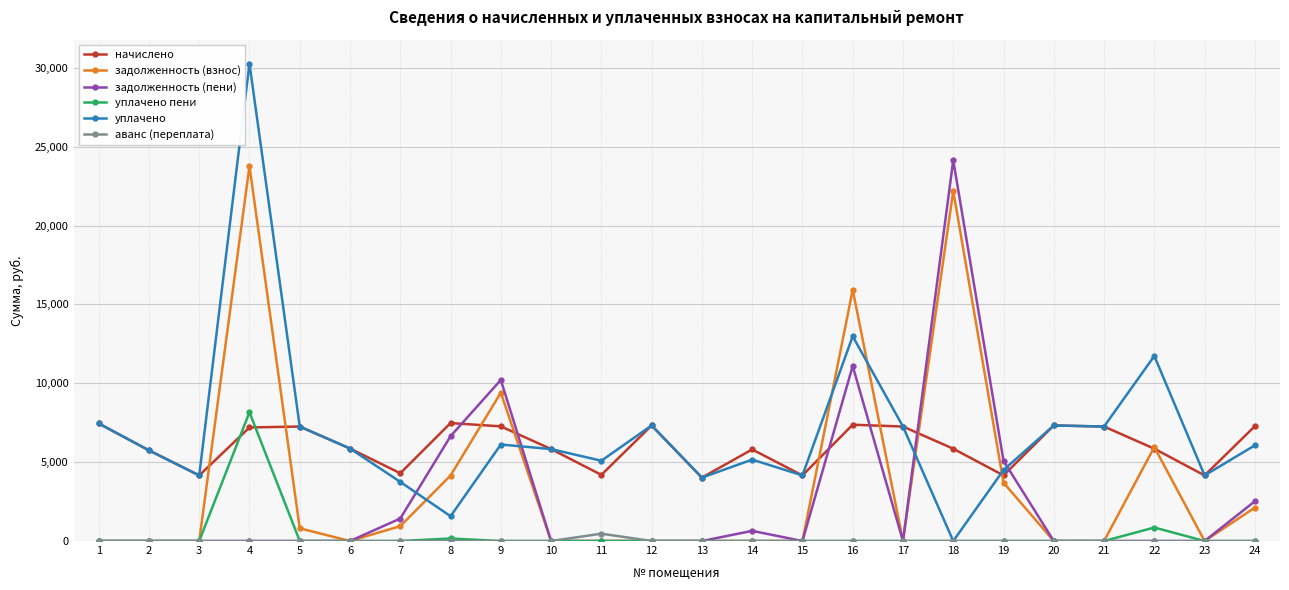

Does the chart have visible grid lines?

Yes